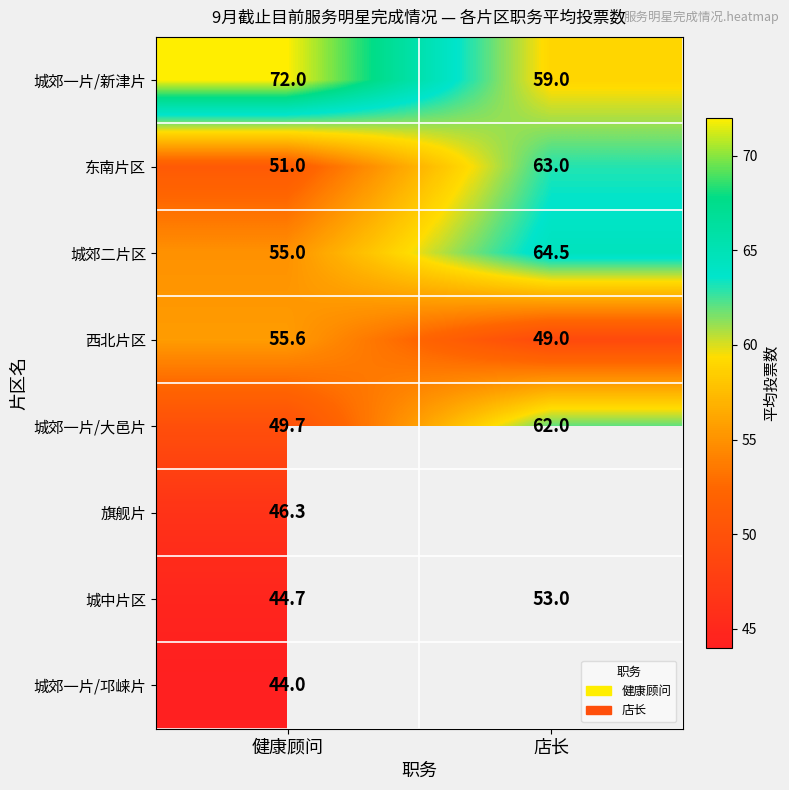

List the labels in order of 城郊二片区 value, smallest first.

健康顾问, 店长